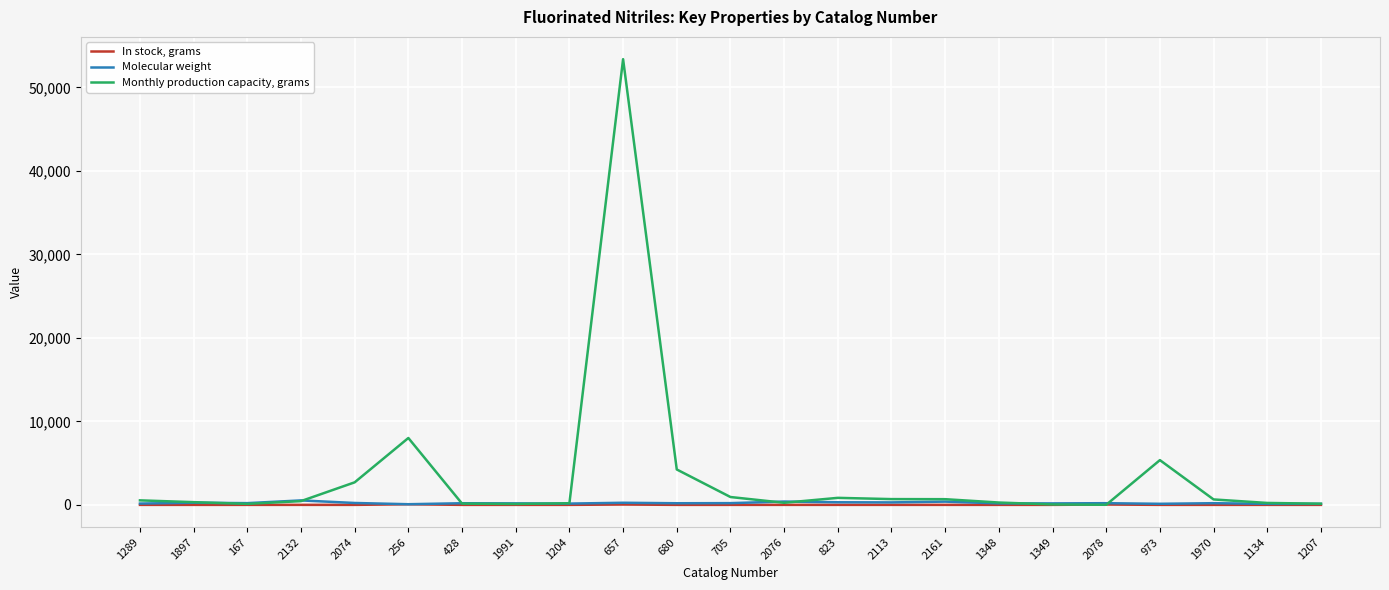

Between 167 and 256, which series saw the biggest shift?

Monthly production capacity, grams